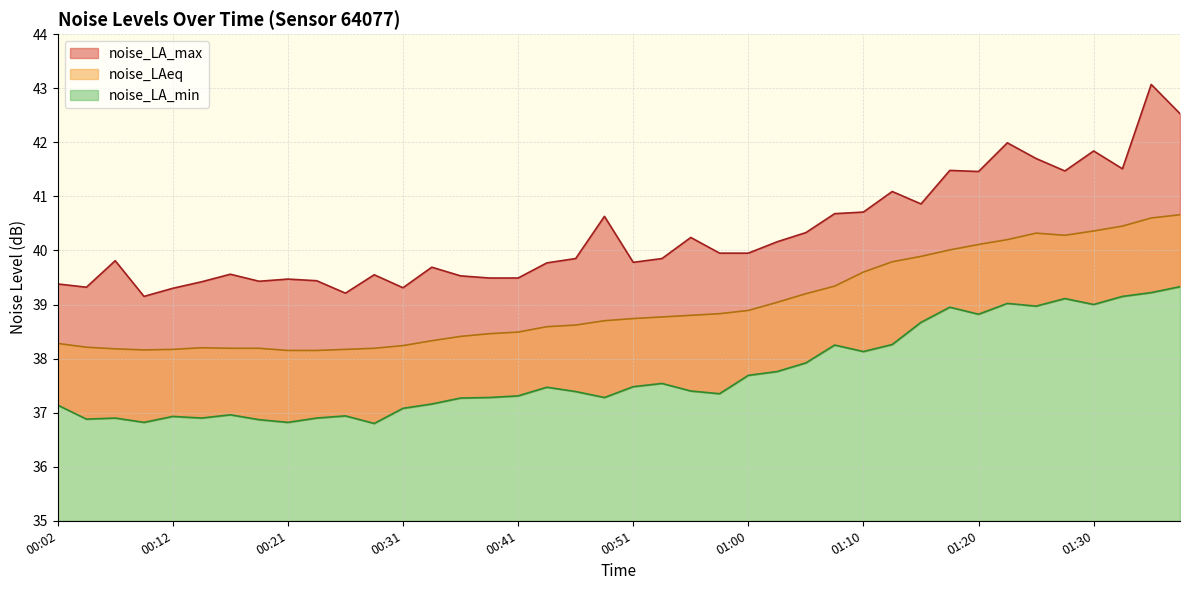

What is the label of the 8th point from the right?

01:20